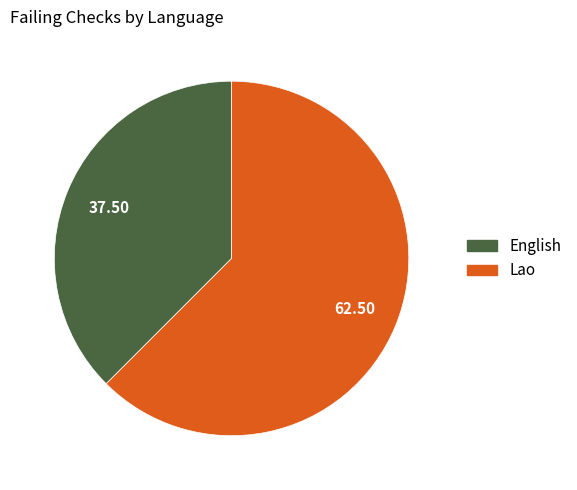

What is the smallest slice in the pie chart?

English